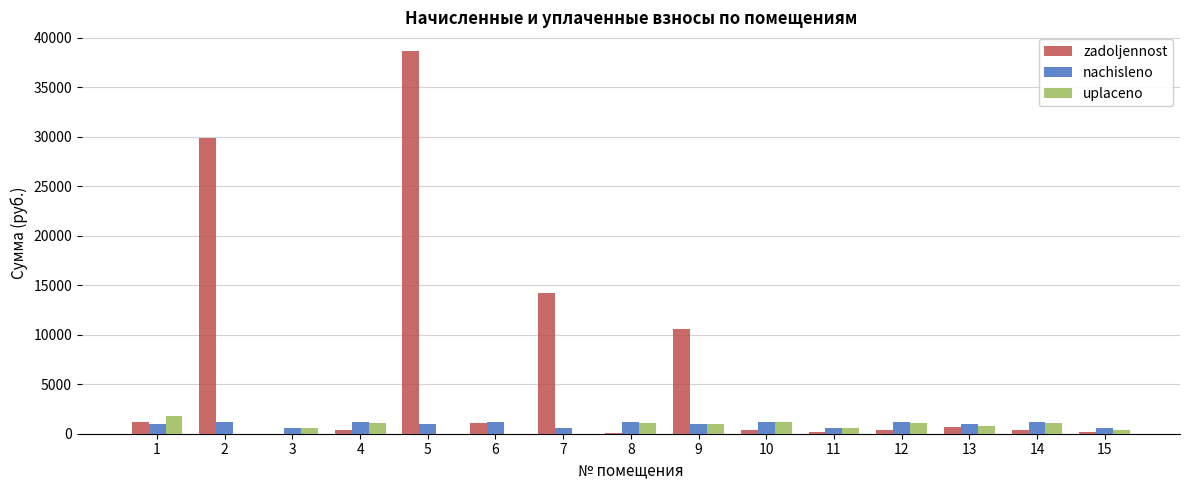

At which category is the sum across all series the highest?

5